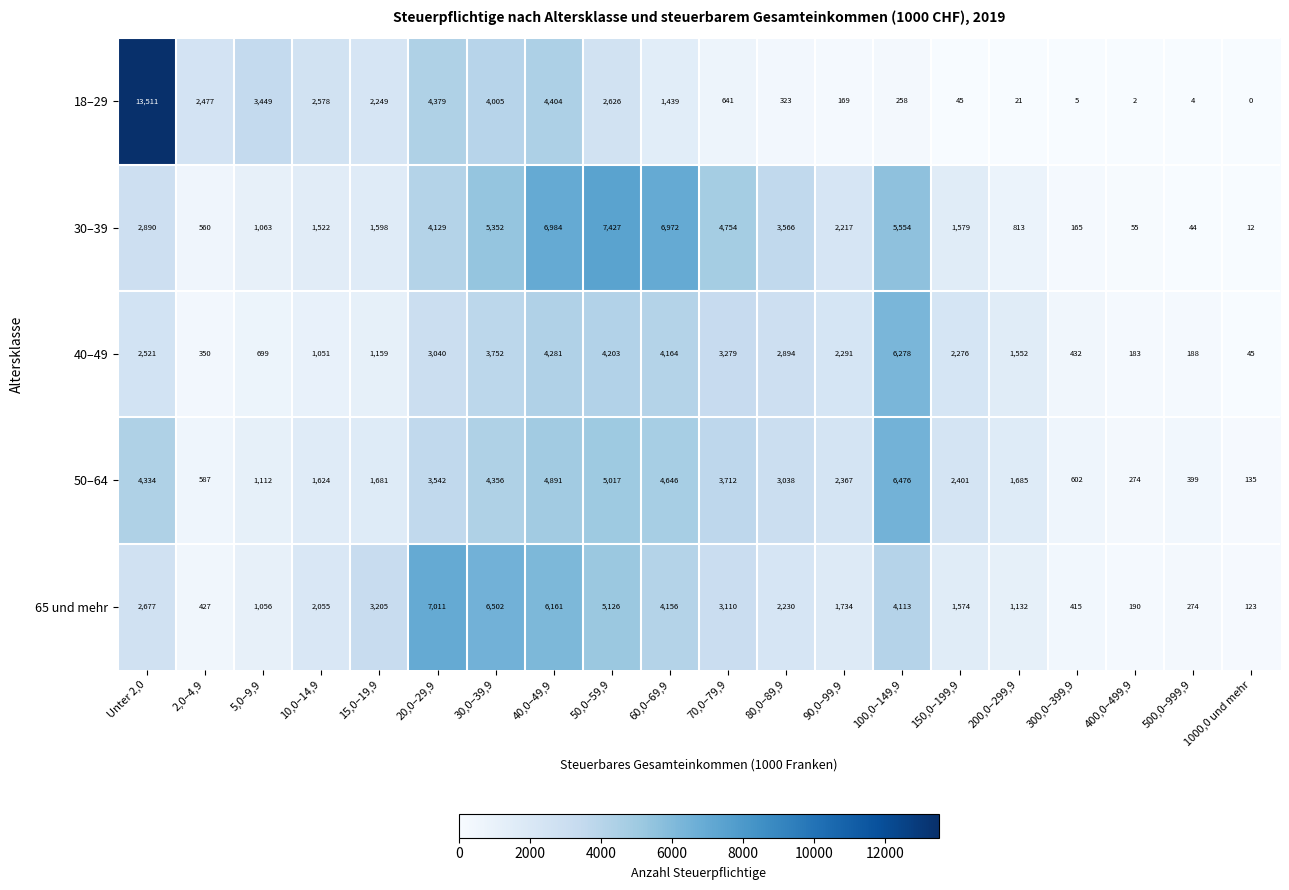

How many data points does each series have?

20